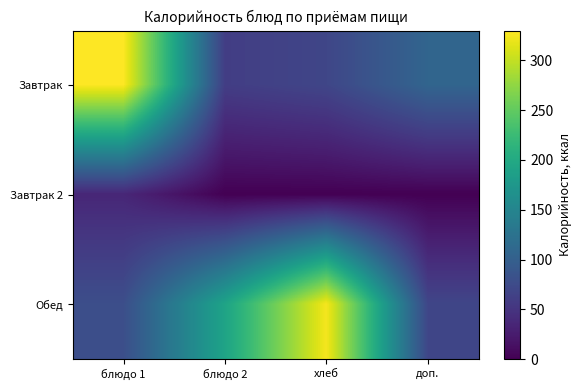

Rank the series by their average value, from lowest to highest.

Завтрак 2, Завтрак, Обед